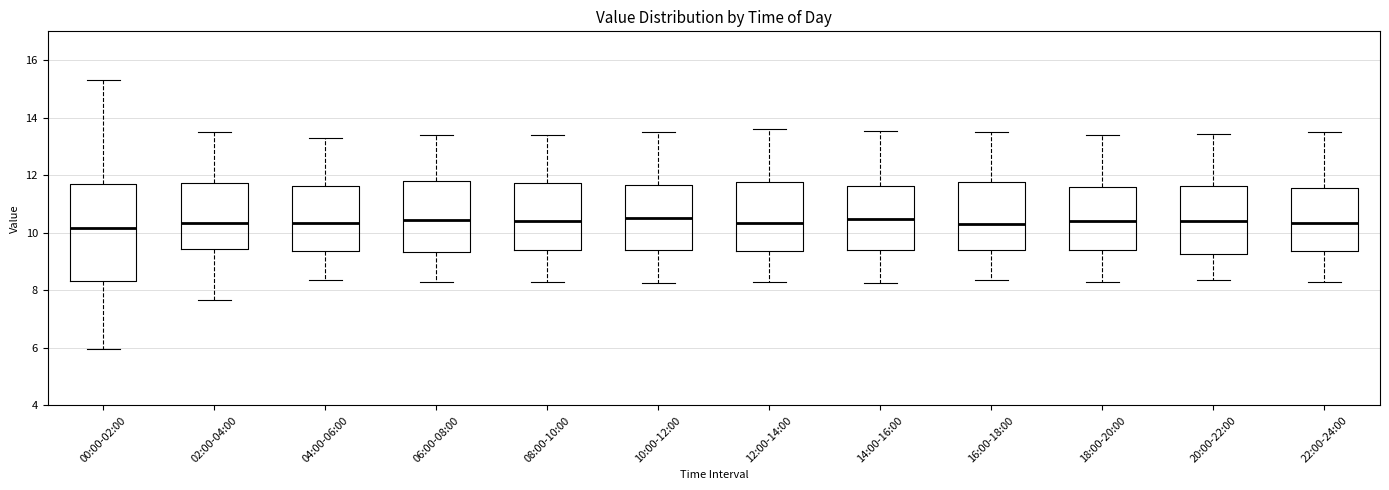

Which box is the tallest, from its lower edge to its upper edge?

00:00-02:00